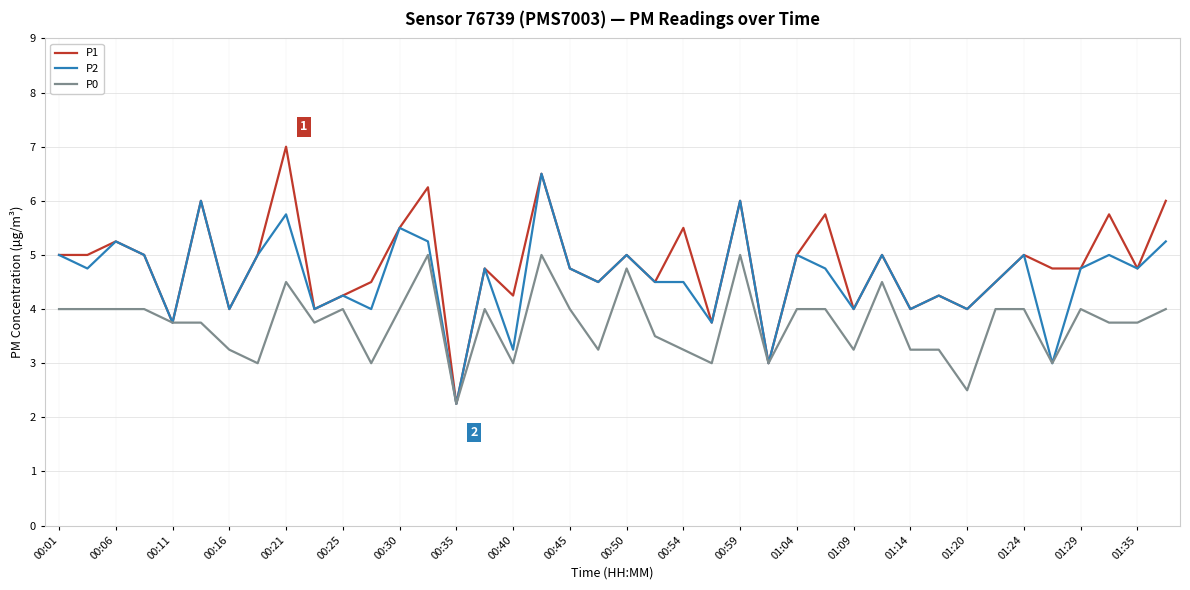

Does the chart have visible grid lines?

Yes